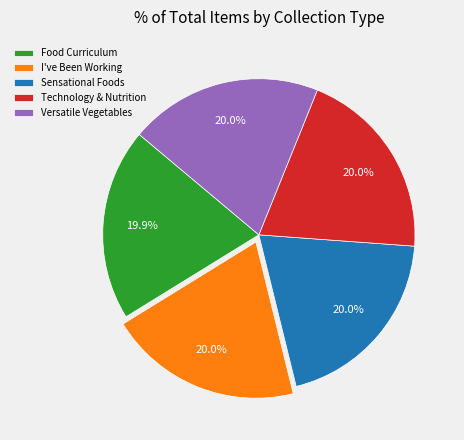

What is the ratio of the value at Versatile Vegetables to the value at Technology & Nutrition?

1.0